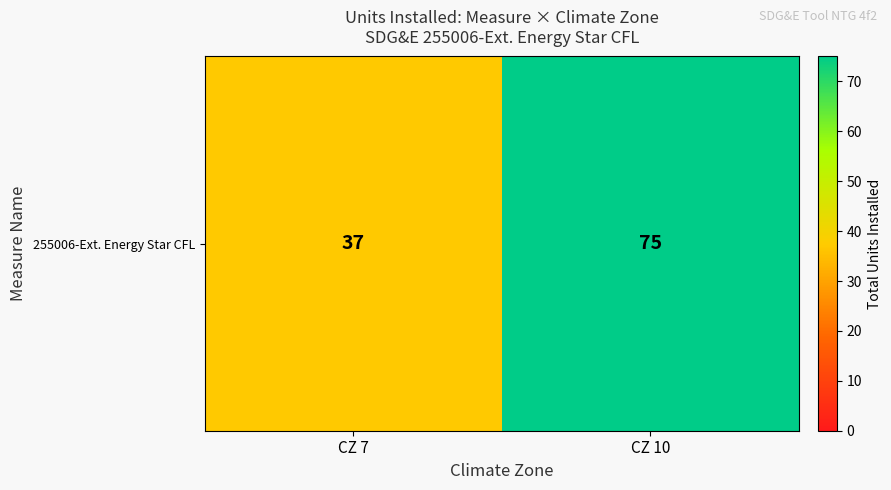

What is the minimum value shown in the chart?

37